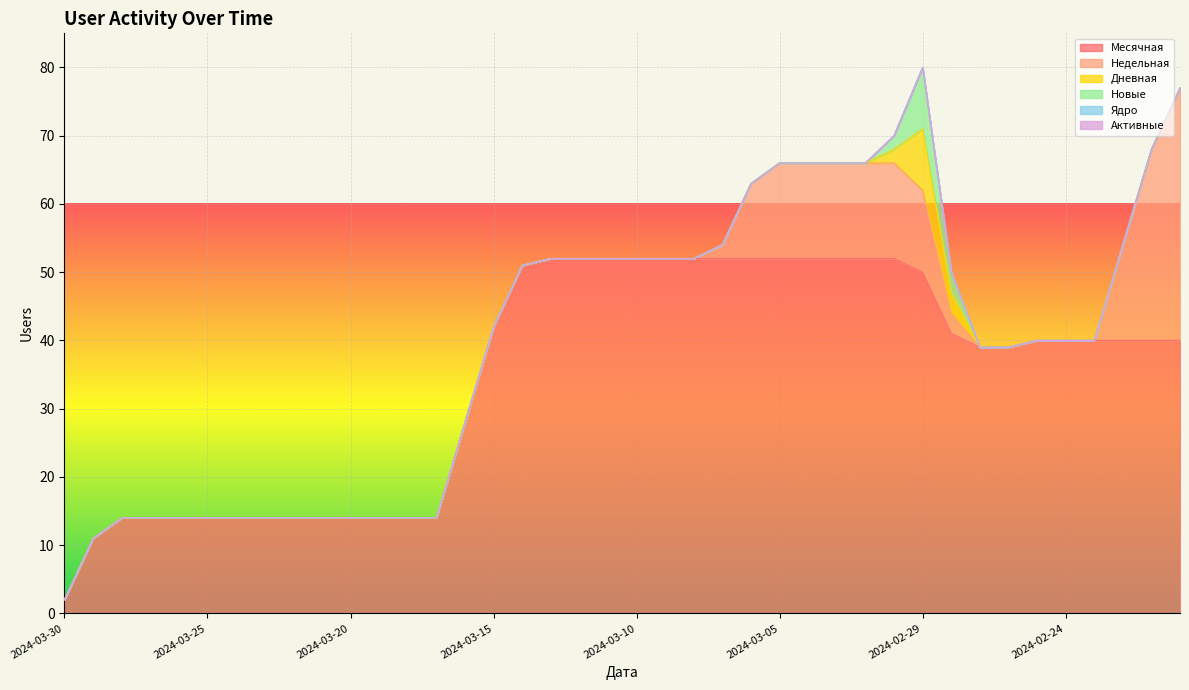

At which category is the sum across all series the highest?

2024-02-29